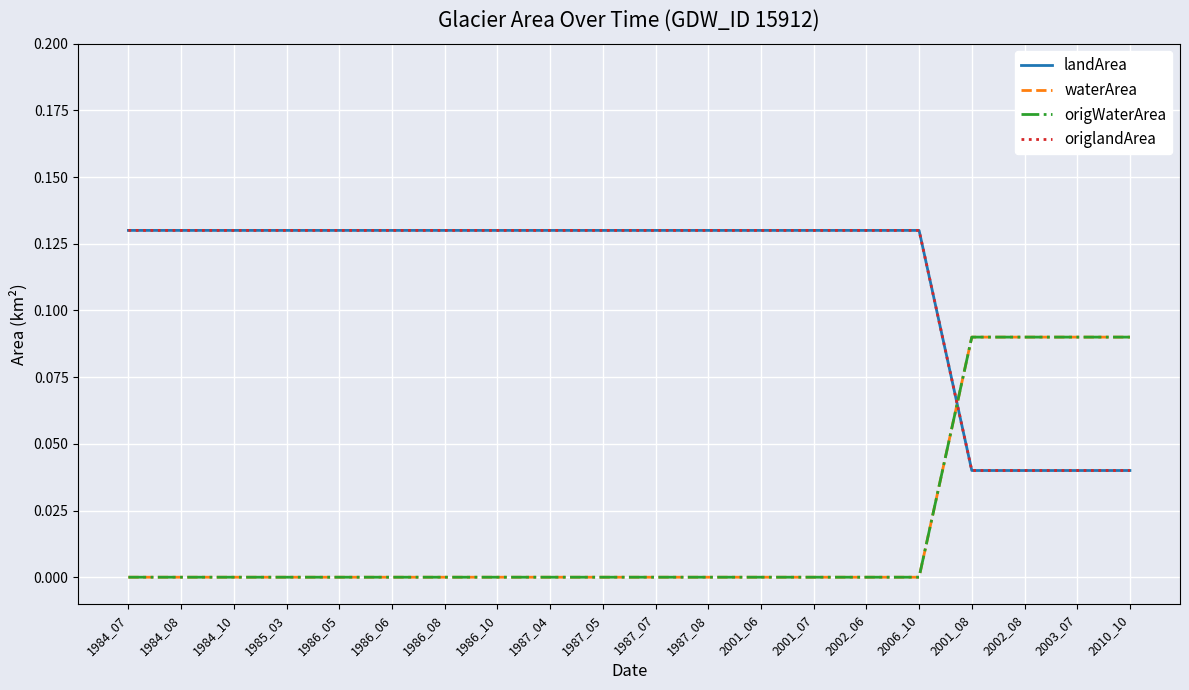

Does the chart display data point markers on the line(s)?

No